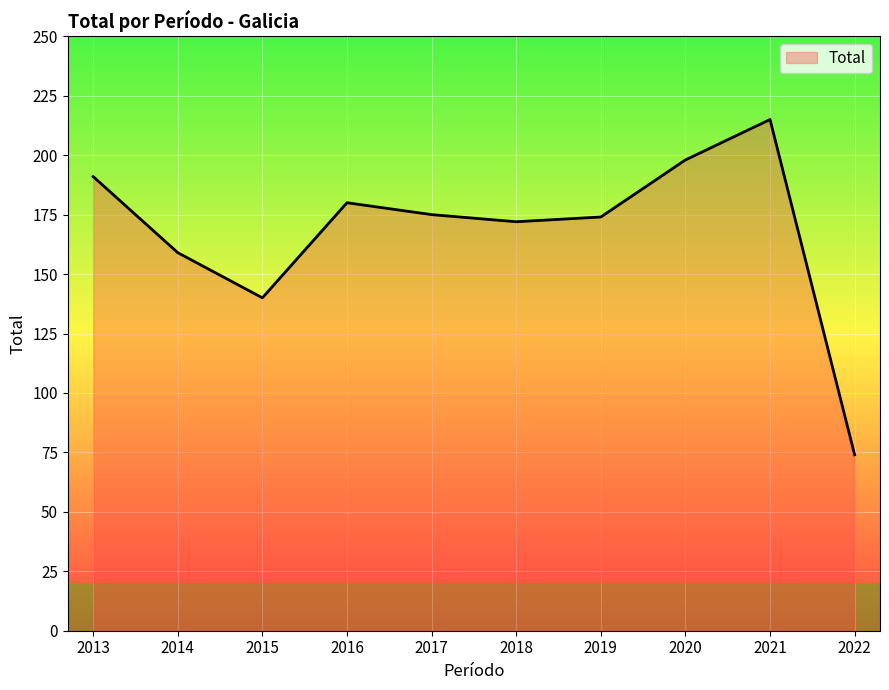

At which category does the data reach its first local peak?

2016